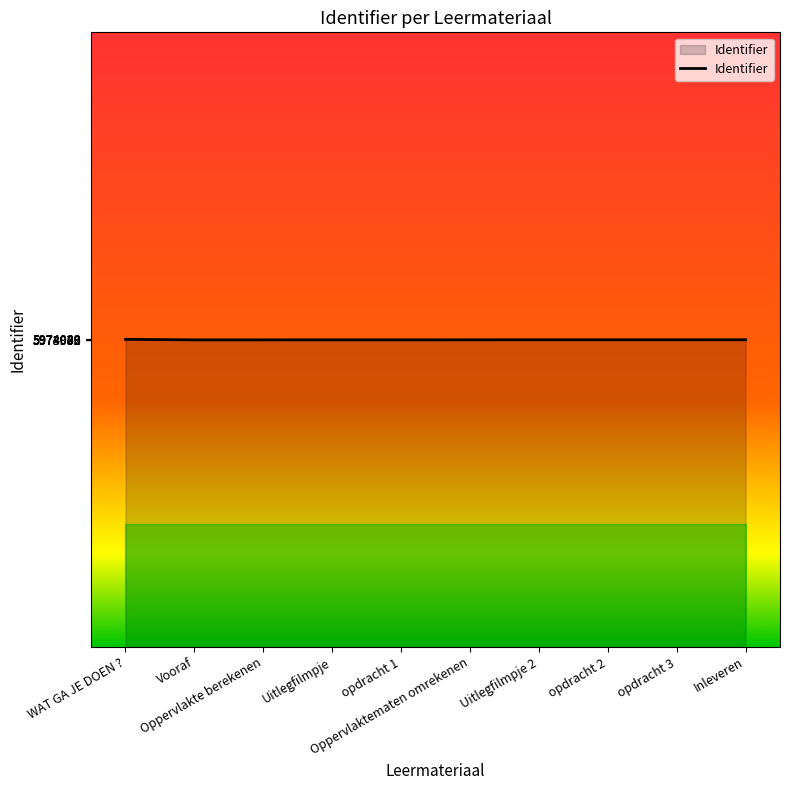

What is the maximum value shown in the chart?

5974040